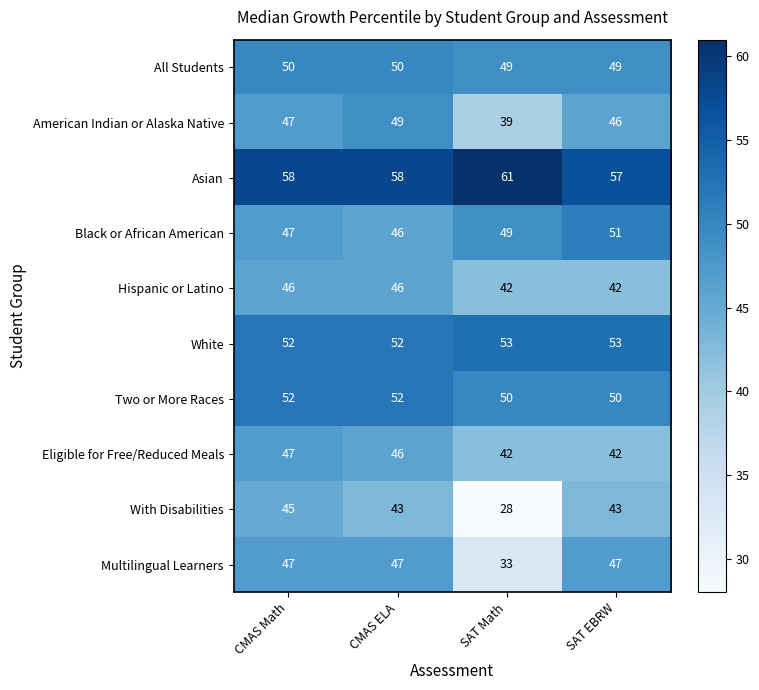

True or false: All Students has a value of 73 at SAT Math.

False